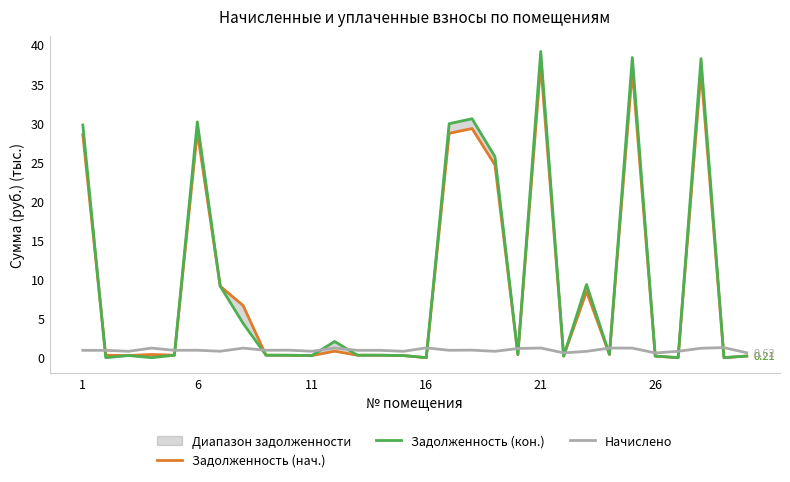

What are all the series names shown in the legend?

Задолженность (нач.), Задолженность (кон.), Начислено